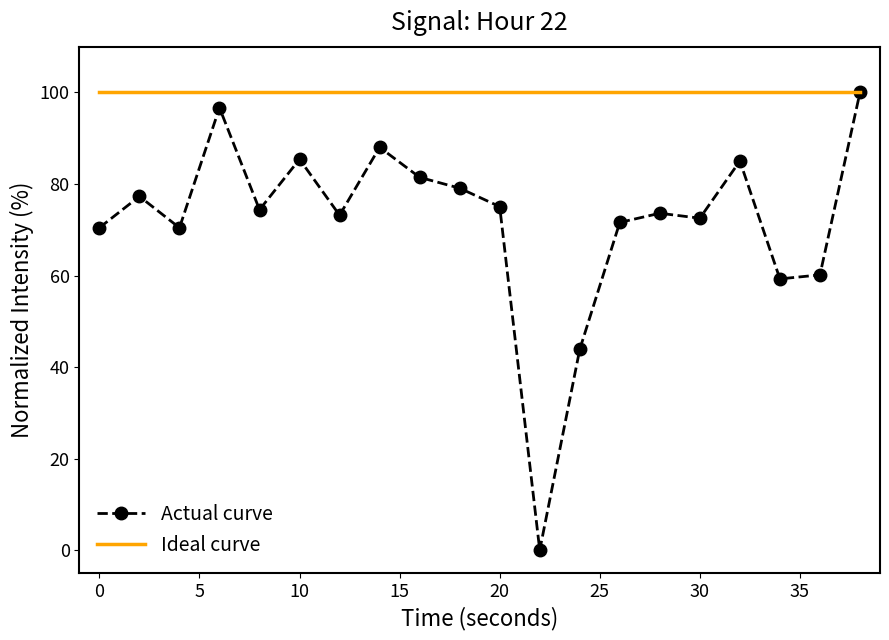

What is the highest value of the Ideal curve series?

100.0